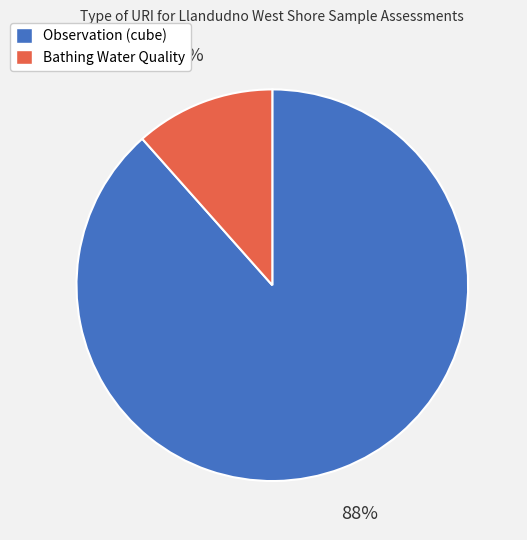

Is there any slice that represents more than half of the pie?

Yes